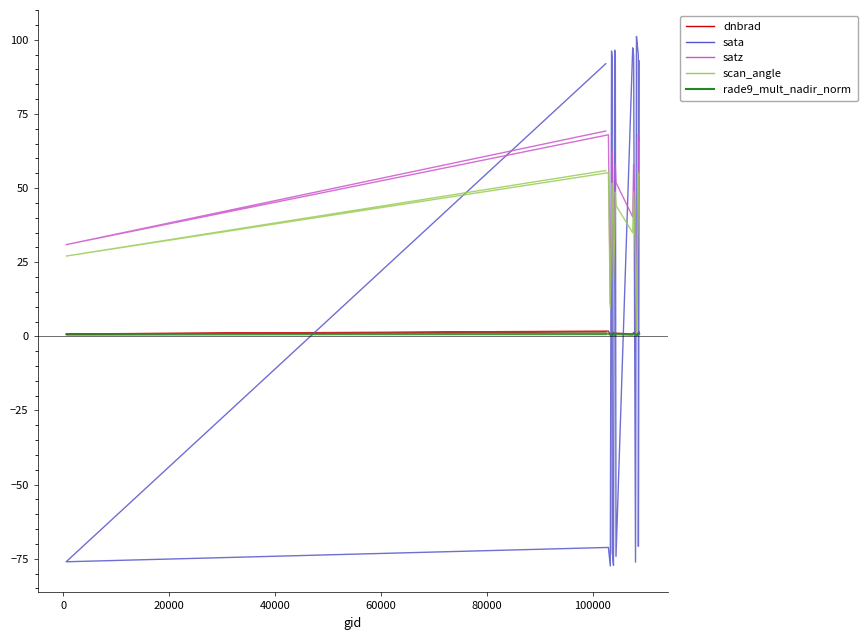

Reading right to left, extract all data points from this chart.

dnbrad: 1.4	1.4	1.1	0.6	0.6	0.9	1.3	0.8	1.1	0.7	0.7	1.3	0.7	1.1	0.7	1.0	0.5	1.8	0.8	1.5
sata: 92.9	-70.8	95.0	97.9	101.1	-76.1	94.6	97.3	-74.2	94.4	96.5	-77.2	-74.6	-72.7	93.9	96.2	-77.4	-71.2	-76.0	91.9
satz: 66.1	67.8	53.1	32.1	0.8	30.7	58.1	40.3	51.8	58.0	40.2	21.4	46.0	61.1	62.3	47.1	10.9	68.0	30.9	69.2
scan_angle: 54.0	55.1	45.1	28.1	0.7	26.9	48.7	34.9	44.1	48.7	34.8	18.9	39.6	50.8	51.6	40.4	9.6	55.2	27.1	55.9
rade9_mult_nadir_norm: 0.9	0.7	0.7	0.4	0.6	0.7	0.8	0.5	0.7	0.5	0.5	1.1	0.5	0.6	0.4	0.7	0.5	0.9	0.7	0.7